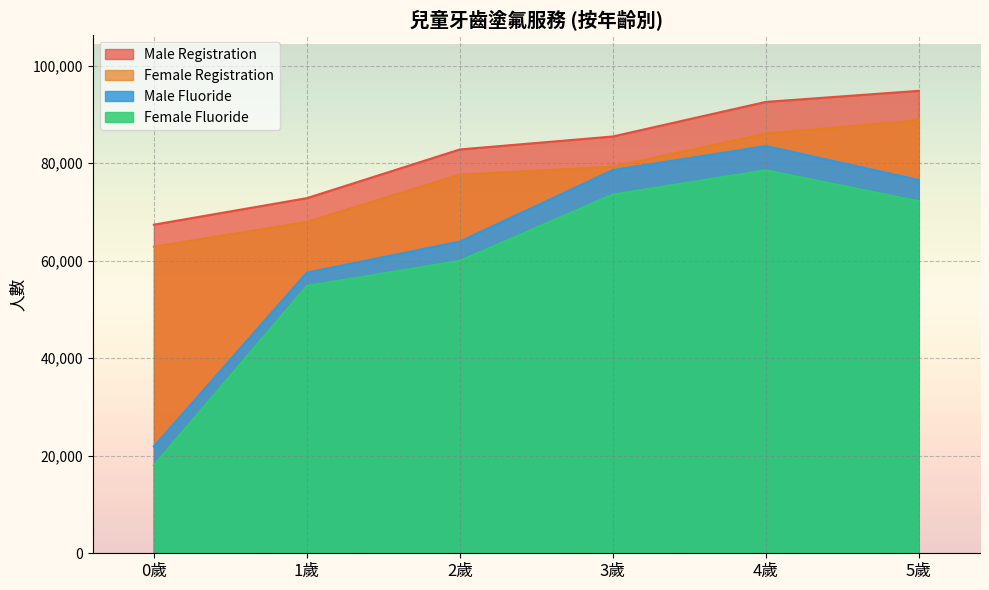

What is the sum of all Female Fluoride values?

357176